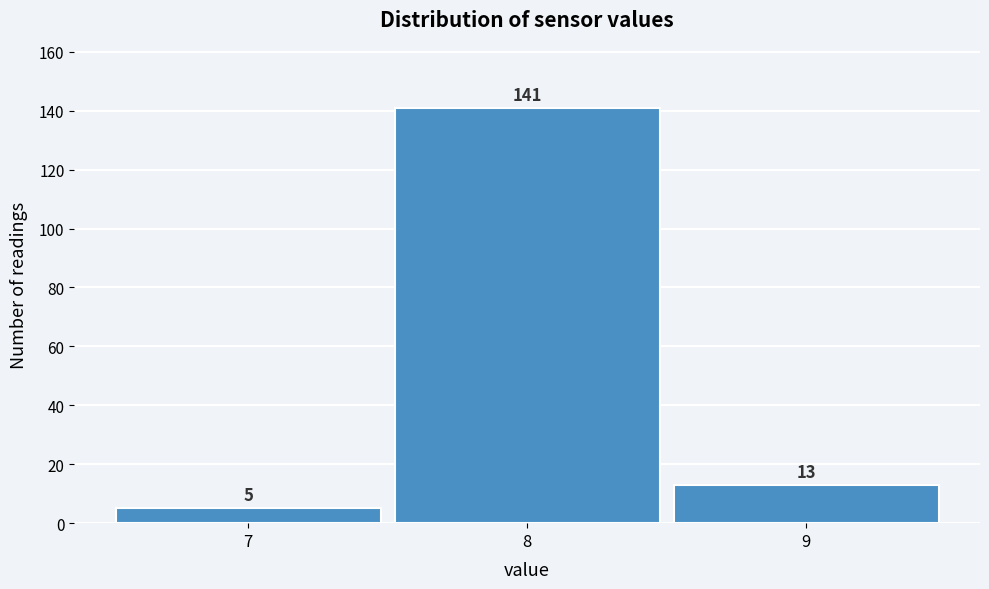

Reading left to right, list every bar in this chart as the range it spans on the x-axis followed by its height.

6.5 to 7.5: 5
7.5 to 8.5: 141
8.5 to 9.5: 13